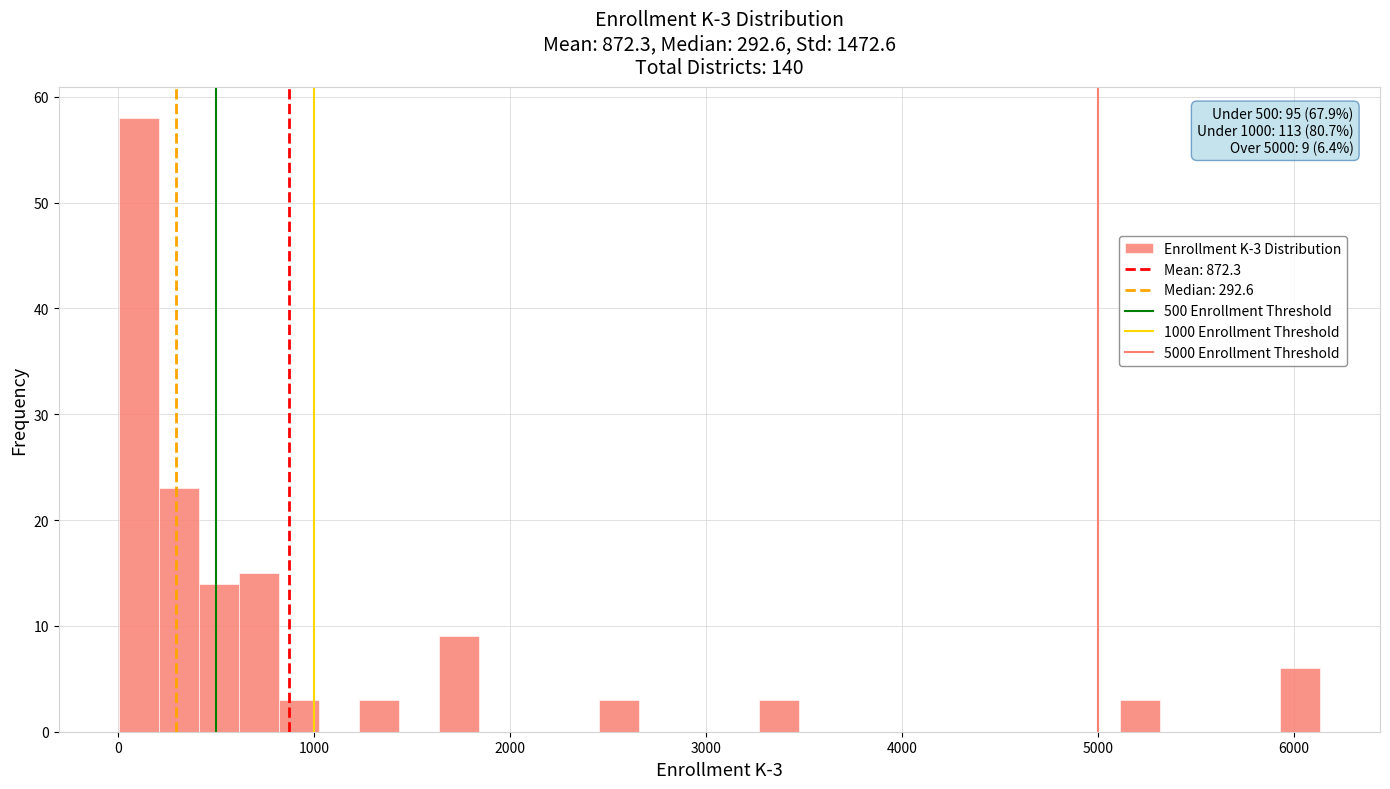

Around what value on the x-axis is the tallest bar? Give the approximate position of its centre, as read against the axis.

100